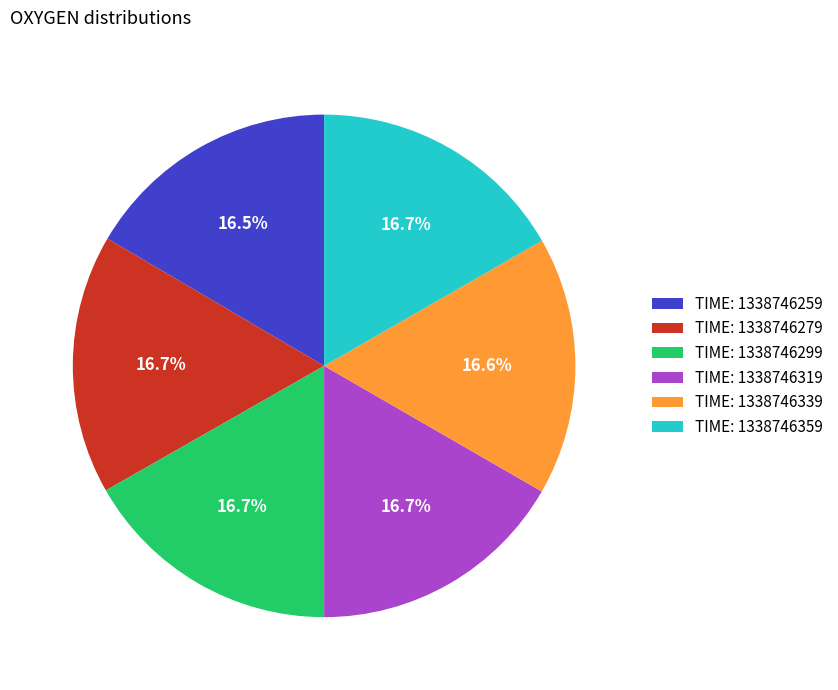

How many slices are in this pie chart?

6